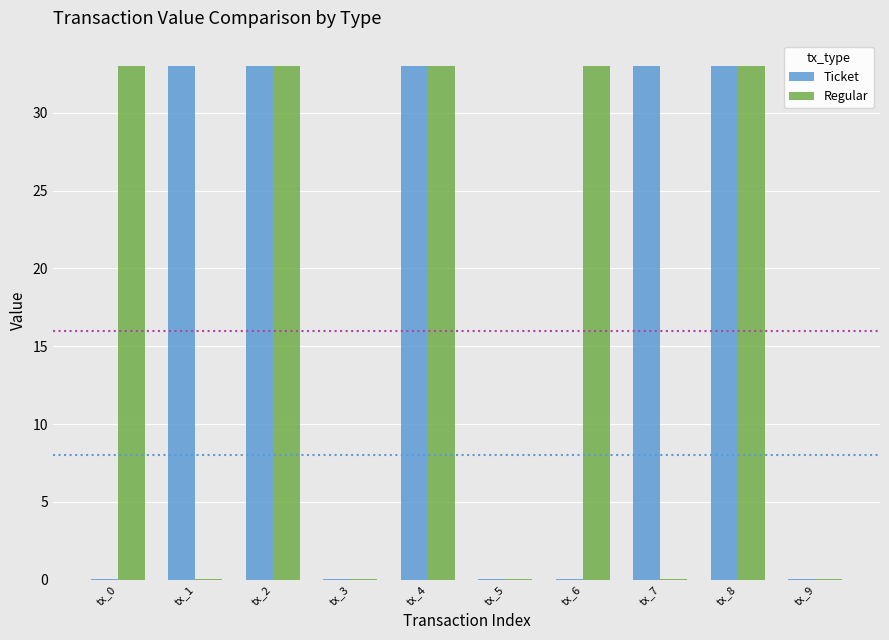

The Ticket series shows 33.0 at tx_2. True or false?

True